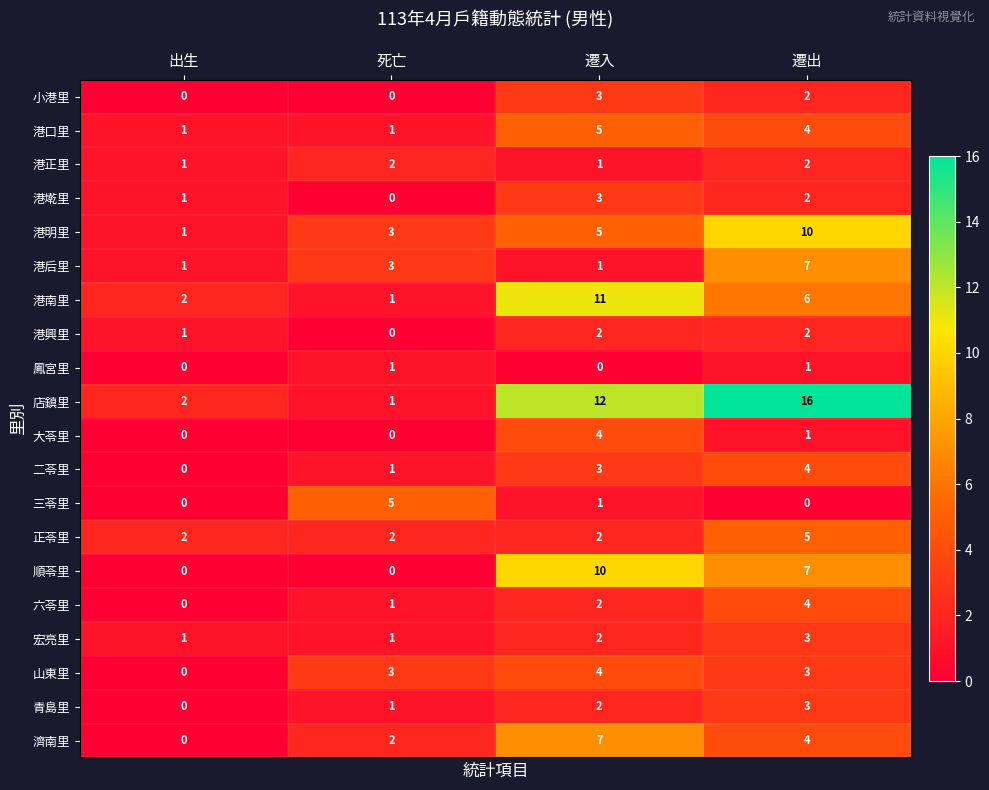

Which series has the widest spread of values?

店鎮里